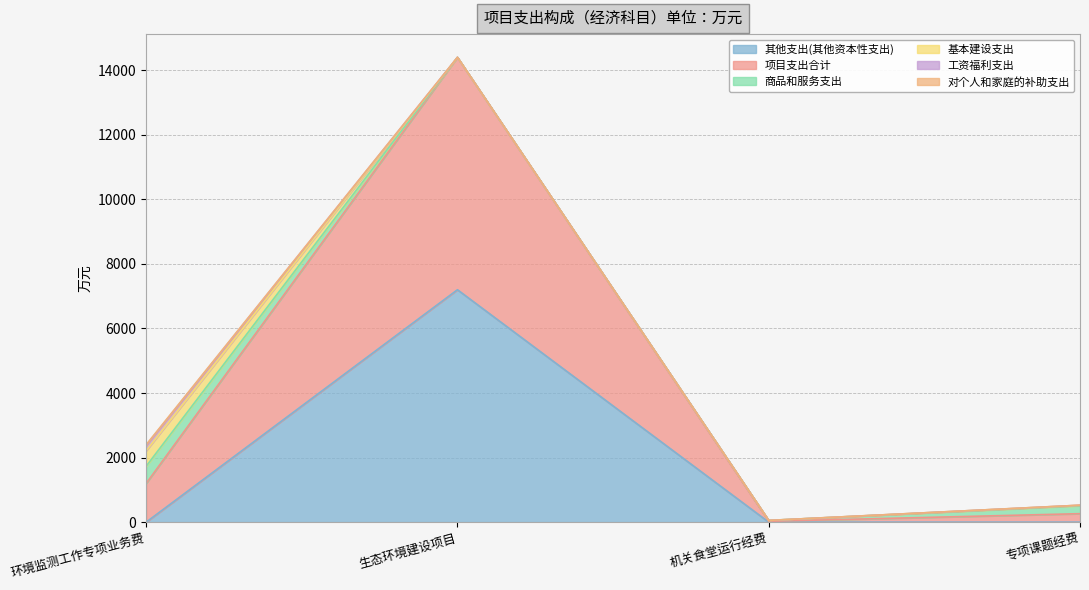

Rank the categories by 工资福利支出 value from lowest to highest.

生态环境建设项目, 机关食堂运行经费, 专项课题经费, 环境监测工作专项业务费